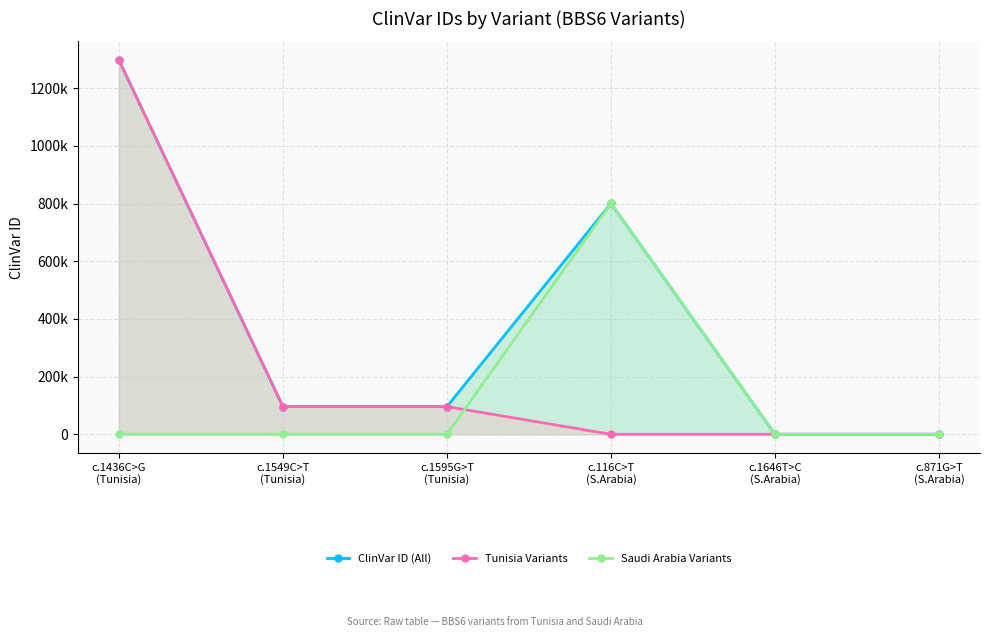

Where is Tunisia Variants nearest to the value 648850?

c.1595G>T
(Tunisia)